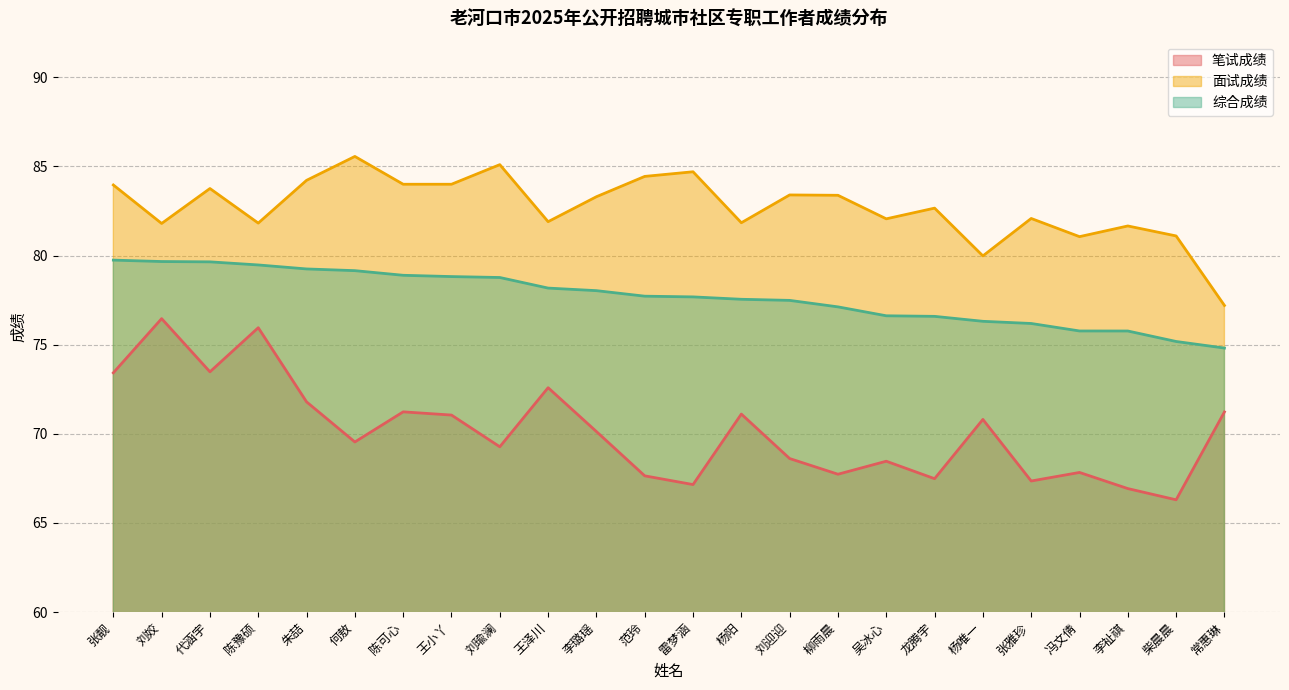

Which category has the lowest value in the 综合成绩 series?

常惠琳